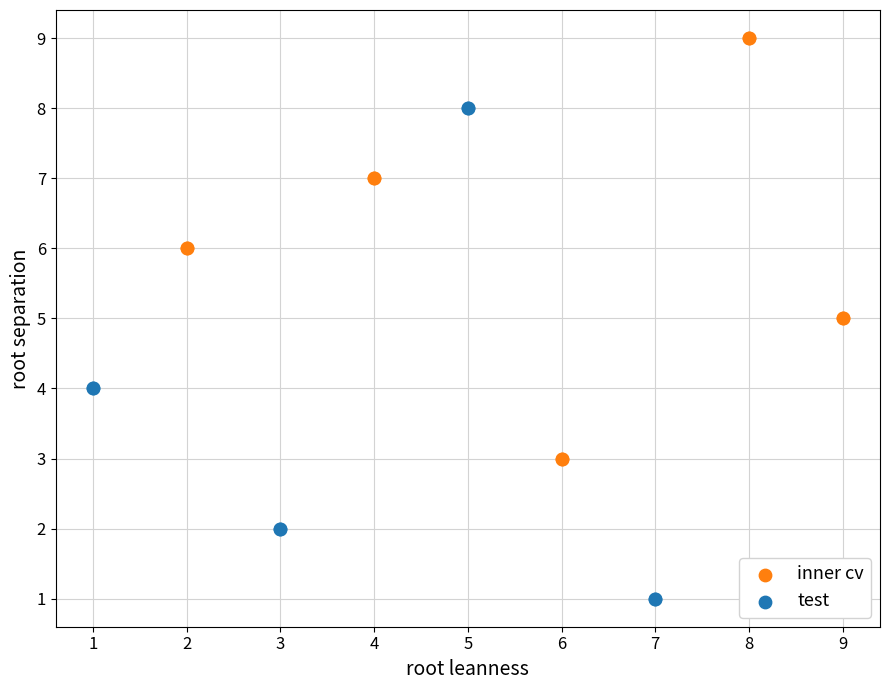

Which series reaches the minimum Y coordinate?

test